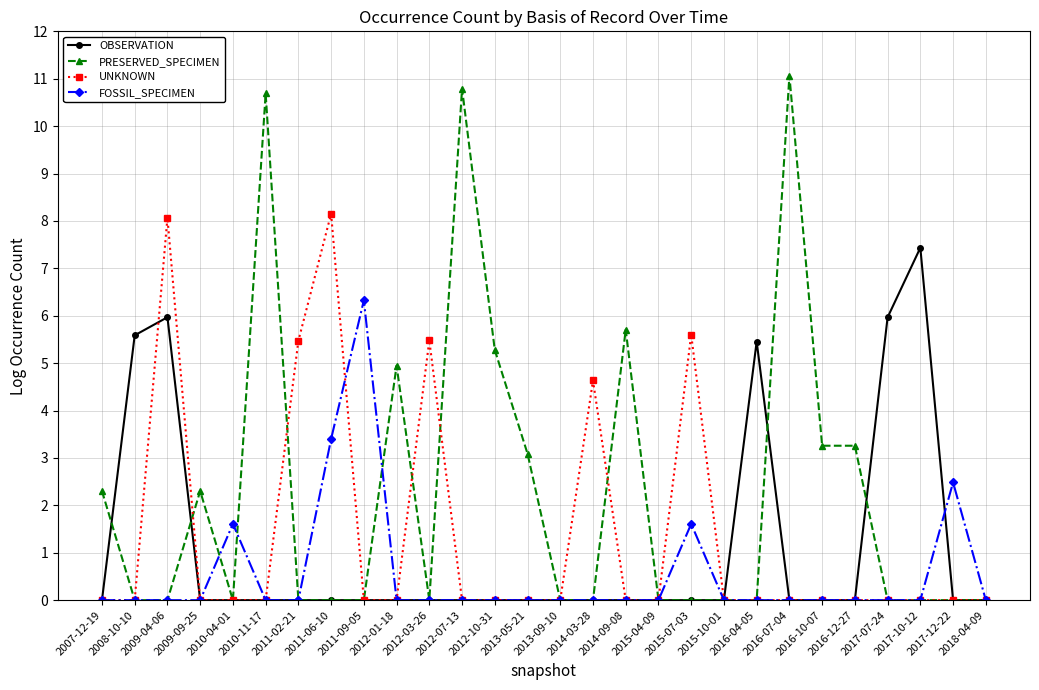

Reading left to right, extract all data points from this chart.

OBSERVATION: 2007-12-19=0.0	2008-10-10=5.6	2009-04-06=6.0	2009-09-25=0.0	2010-04-01=0.0	2010-11-17=0.0	2011-02-21=0.0	2011-06-10=0.0	2011-09-05=0.0	2012-01-18=0.0	2012-03-26=0.0	2012-07-13=0.0	2012-10-31=0.0	2013-05-21=0.0	2013-09-10=0.0	2014-03-28=0.0	2014-09-08=0.0	2015-04-09=0.0	2015-07-03=0.0	2015-10-01=0.0	2016-04-05=5.5	2016-07-04=0.0	2016-10-07=0.0	2016-12-27=0.0	2017-07-24=6.0	2017-10-12=7.4	2017-12-22=0.0	2018-04-09=0.0
PRESERVED_SPECIMEN: 2007-12-19=2.3	2008-10-10=0.0	2009-04-06=0.0	2009-09-25=2.3	2010-04-01=0.0	2010-11-17=10.7	2011-02-21=0.0	2011-06-10=0.0	2011-09-05=0.0	2012-01-18=4.9	2012-03-26=0.0	2012-07-13=10.8	2012-10-31=5.3	2013-05-21=3.1	2013-09-10=0.0	2014-03-28=0.0	2014-09-08=5.7	2015-04-09=0.0	2015-07-03=0.0	2015-10-01=0.0	2016-04-05=0.0	2016-07-04=11.1	2016-10-07=3.3	2016-12-27=3.3	2017-07-24=0.0	2017-10-12=0.0	2017-12-22=0.0	2018-04-09=0.0
UNKNOWN: 2007-12-19=0.0	2008-10-10=0.0	2009-04-06=8.1	2009-09-25=0.0	2010-04-01=0.0	2010-11-17=0.0	2011-02-21=5.5	2011-06-10=8.2	2011-09-05=0.0	2012-01-18=0.0	2012-03-26=5.5	2012-07-13=0.0	2012-10-31=0.0	2013-05-21=0.0	2013-09-10=0.0	2014-03-28=4.6	2014-09-08=0.0	2015-04-09=0.0	2015-07-03=5.6	2015-10-01=0.0	2016-04-05=0.0	2016-07-04=0.0	2016-10-07=0.0	2016-12-27=0.0	2017-07-24=0.0	2017-10-12=0.0	2017-12-22=0.0	2018-04-09=0.0
FOSSIL_SPECIMEN: 2007-12-19=0.0	2008-10-10=0.0	2009-04-06=0.0	2009-09-25=0.0	2010-04-01=1.6	2010-11-17=0.0	2011-02-21=0.0	2011-06-10=3.4	2011-09-05=6.3	2012-01-18=0.0	2012-03-26=0.0	2012-07-13=0.0	2012-10-31=0.0	2013-05-21=0.0	2013-09-10=0.0	2014-03-28=0.0	2014-09-08=0.0	2015-04-09=0.0	2015-07-03=1.6	2015-10-01=0.0	2016-04-05=0.0	2016-07-04=0.0	2016-10-07=0.0	2016-12-27=0.0	2017-07-24=0.0	2017-10-12=0.0	2017-12-22=2.5	2018-04-09=0.0